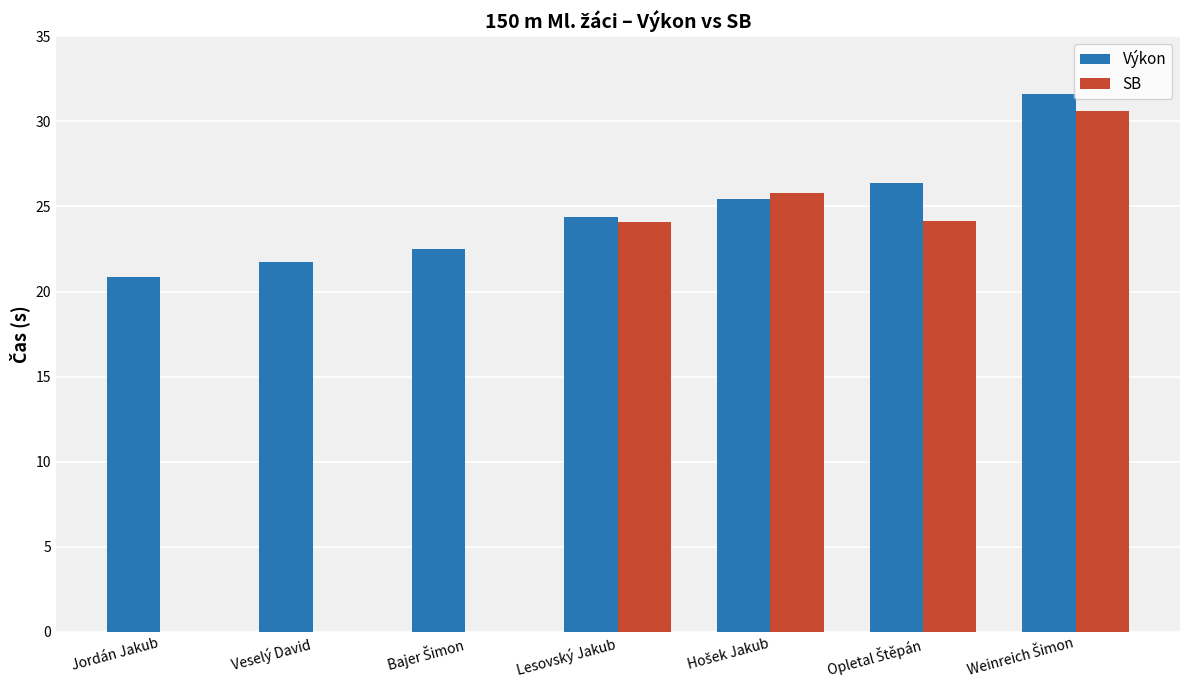

Which series has the largest total across all categories?

Výkon